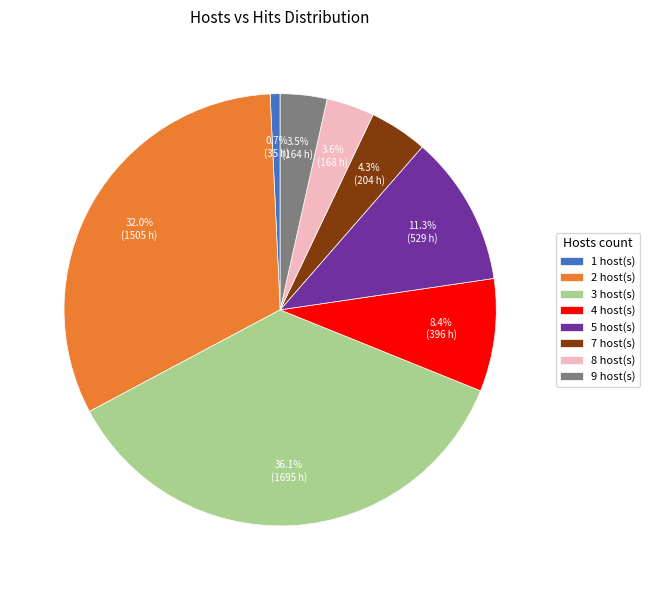

Approximately how many times larger is the value at 5 host(s) compared to 8 host(s)?

3.1